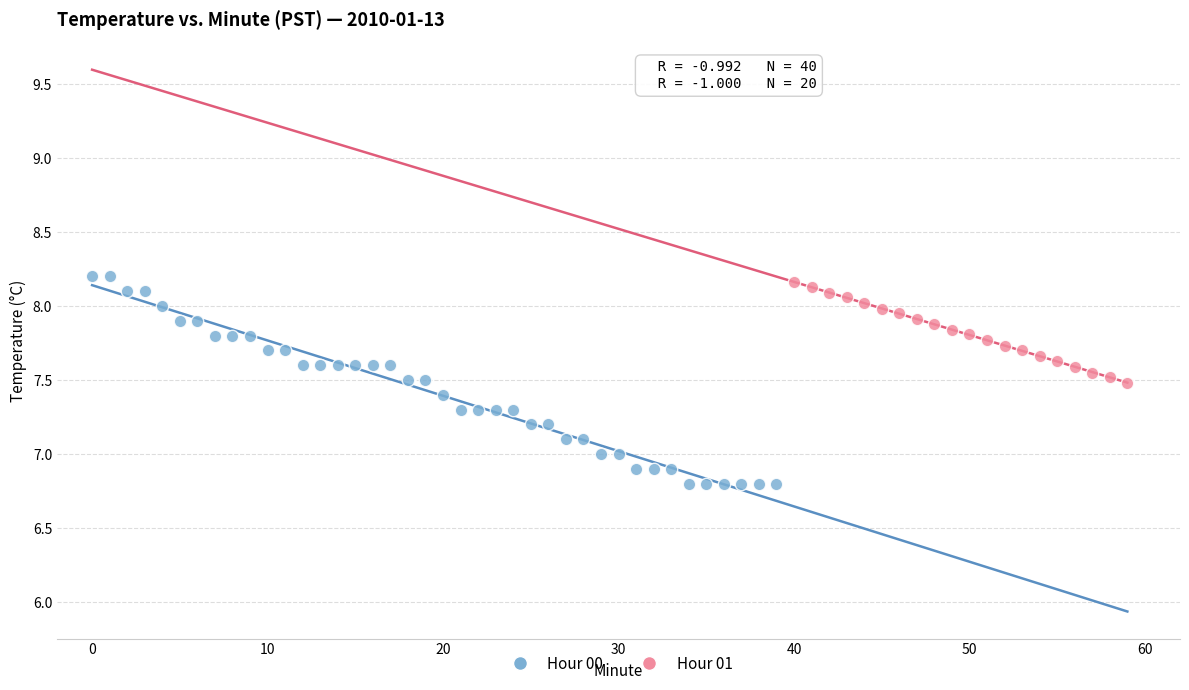

Which series has the widest spread of Y values?

Hour 00